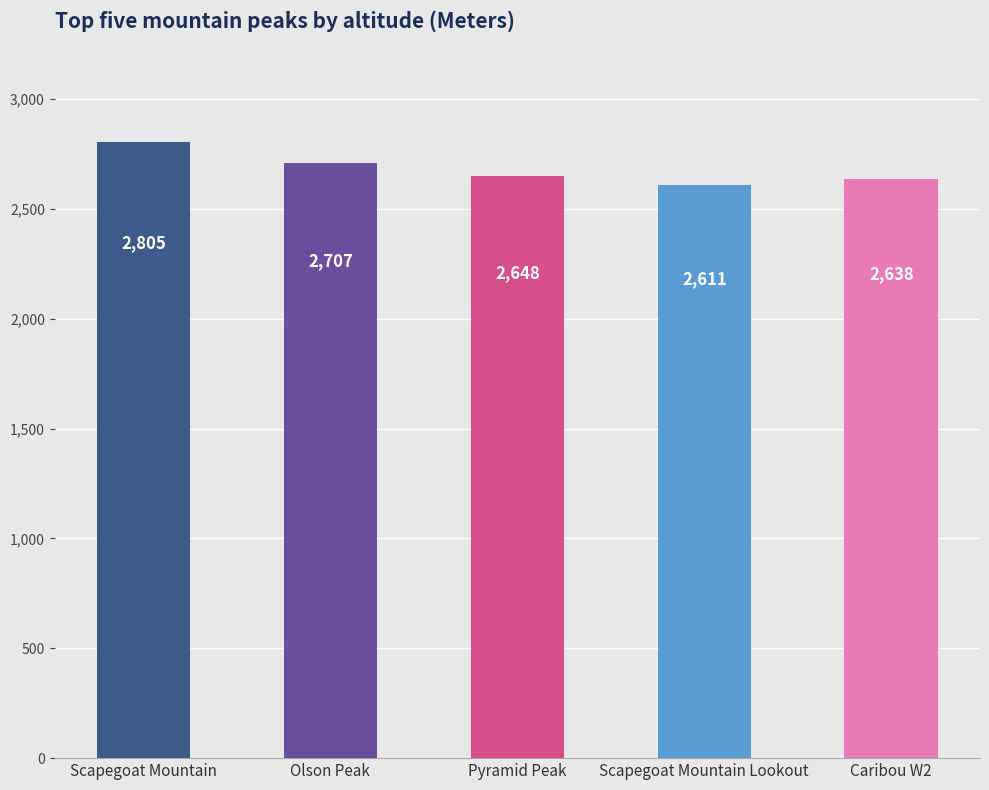

Rank the categories by value from lowest to highest.

Scapegoat Mountain Lookout, Caribou W2, Pyramid Peak, Olson Peak, Scapegoat Mountain